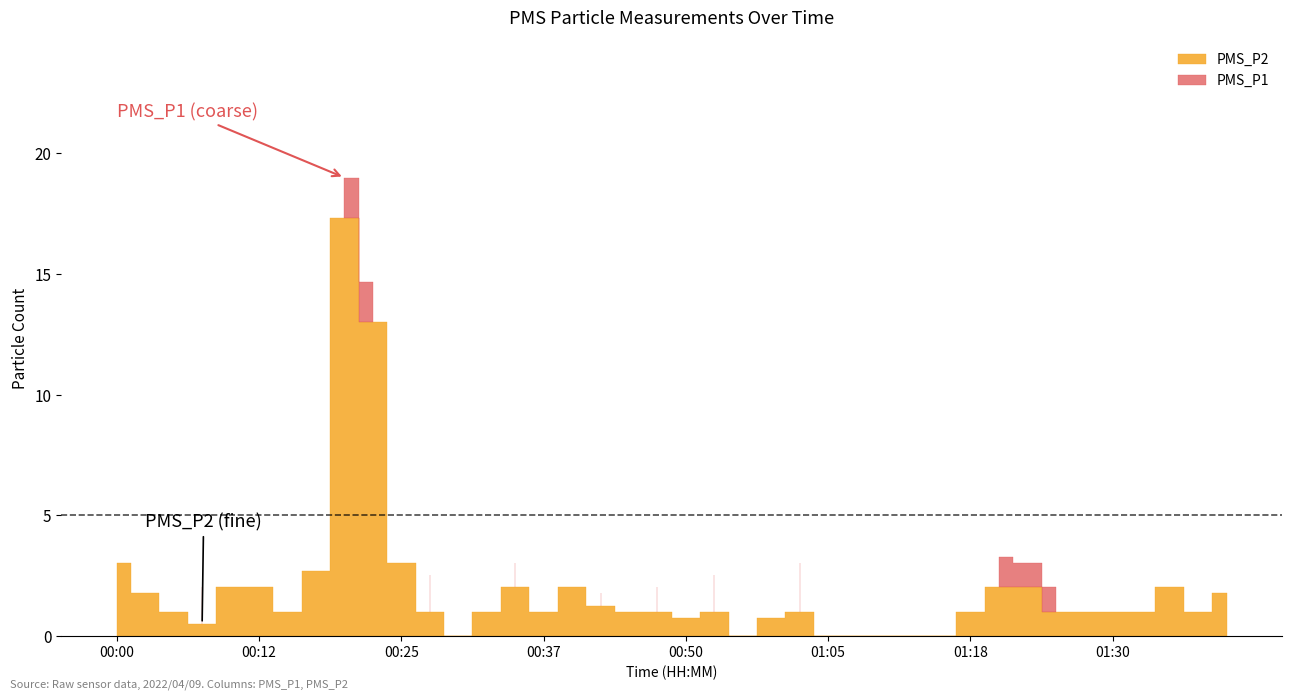

True or false: PMS_P1 and PMS_P2 intersect in this chart.

False